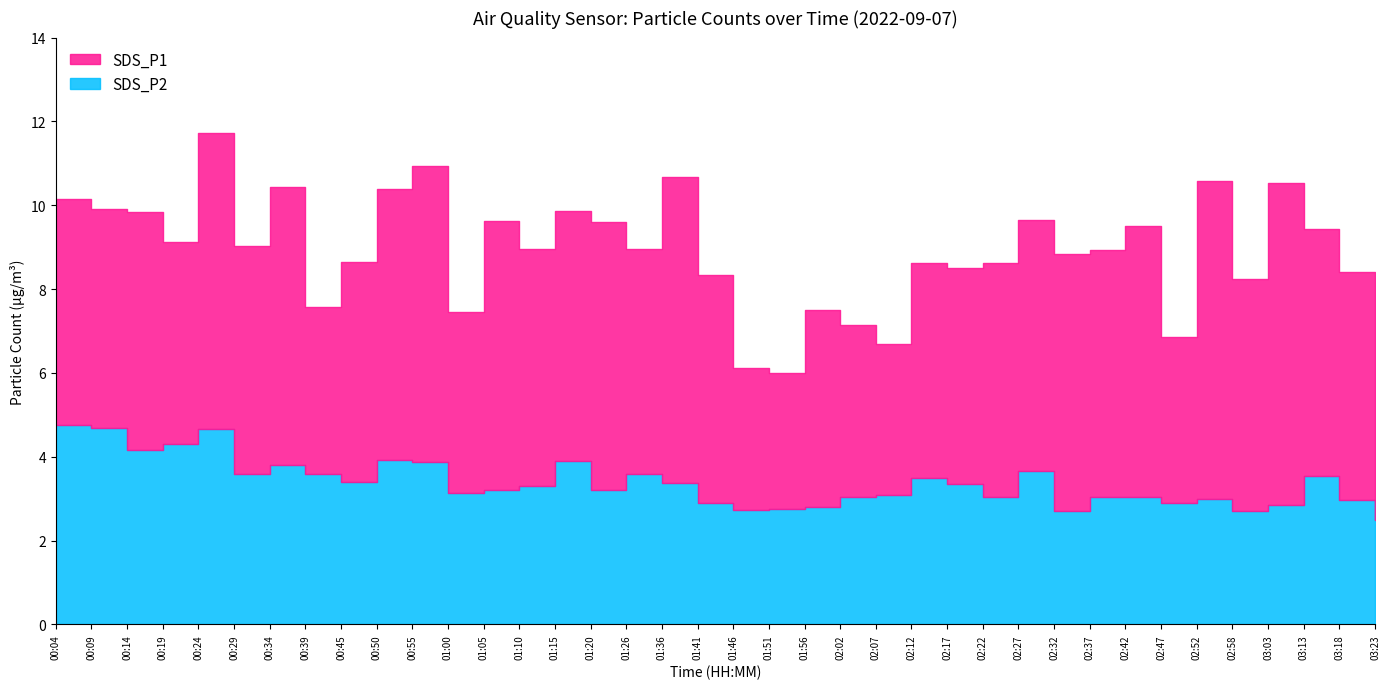

True or false: SDS_P2 has a value of 3.1 at 01:00.

True